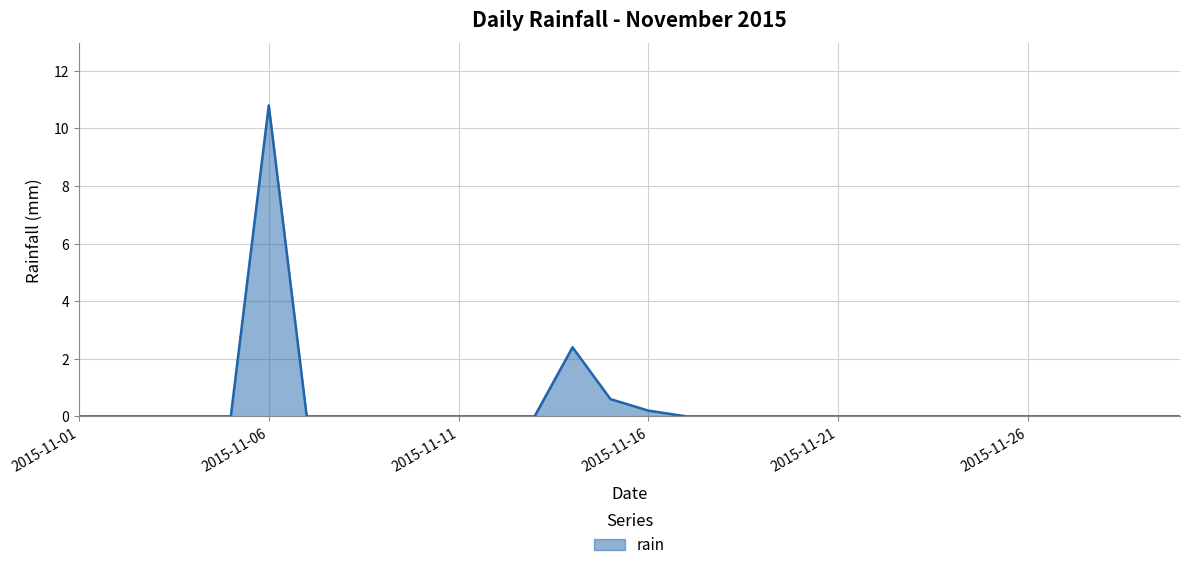

What is the difference between the maximum and minimum values?

10.8